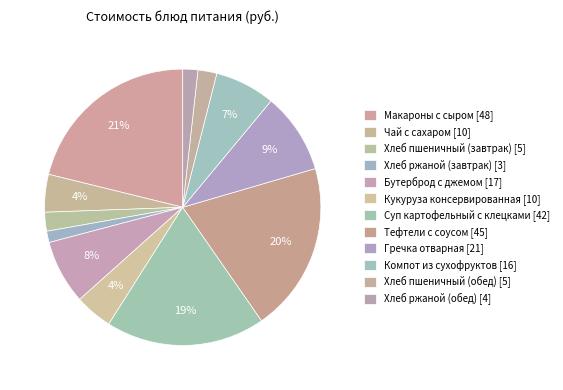

What is the ratio of the value at Хлеб ржаной (завтрак) to the value at Гречка отварная?

0.1